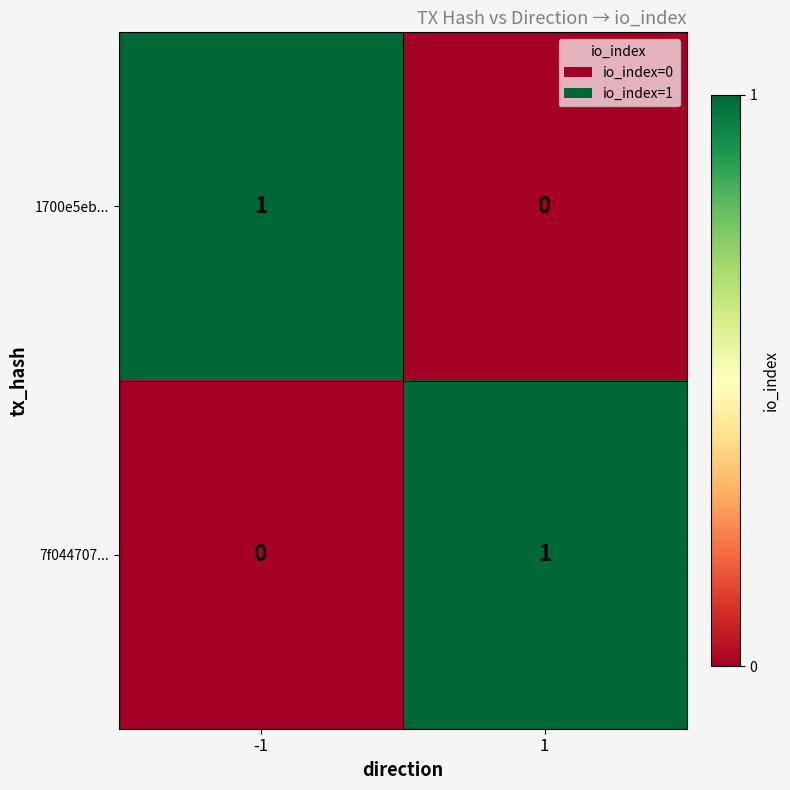

Rank the categories by 1700e5eb... value from lowest to highest.

1, -1